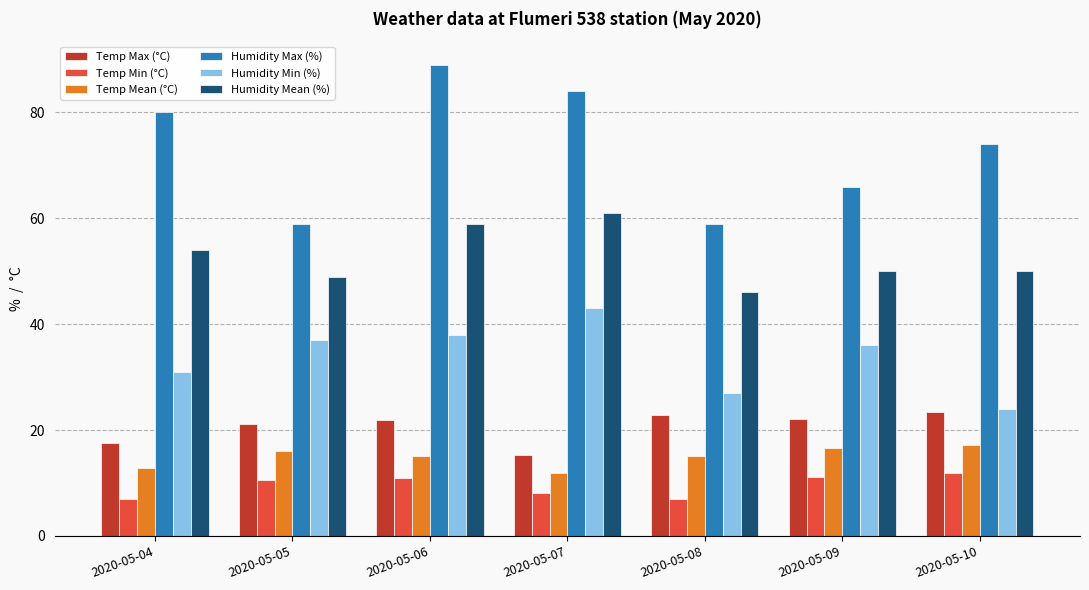

What is the difference between the second highest and second lowest values in the Temp Max (°C) series?

5.2